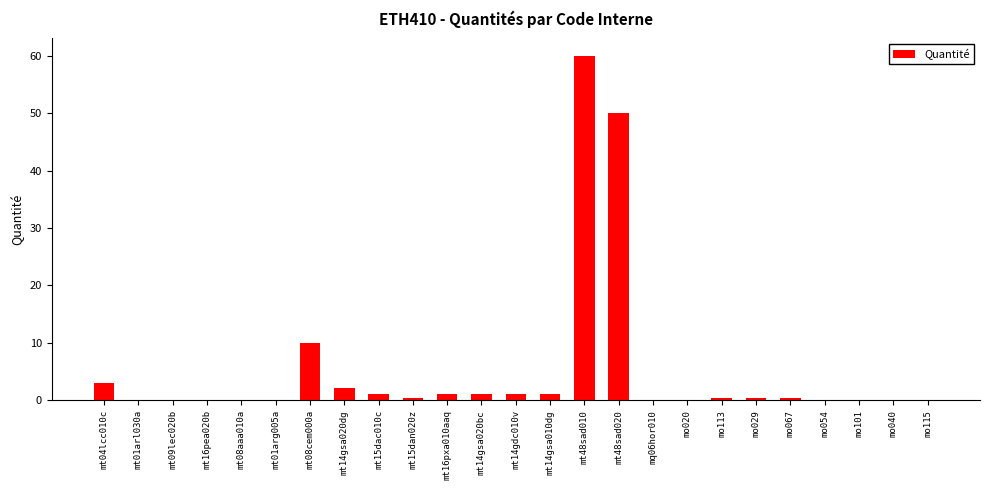

What is the greatest value displayed?

60.0